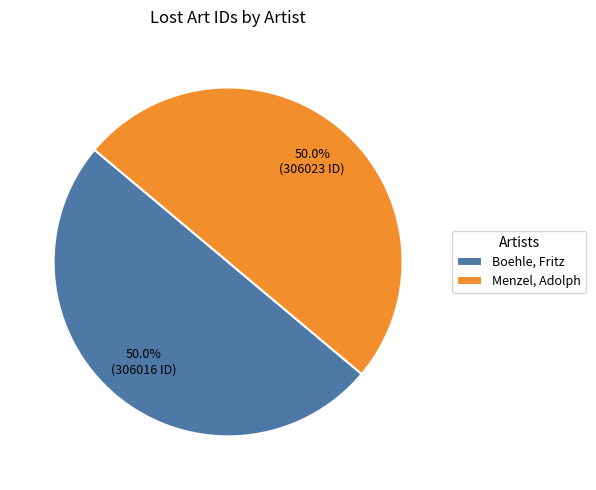

What is the ratio of the value at Menzel, Adolph to the value at Boehle, Fritz?

1.0